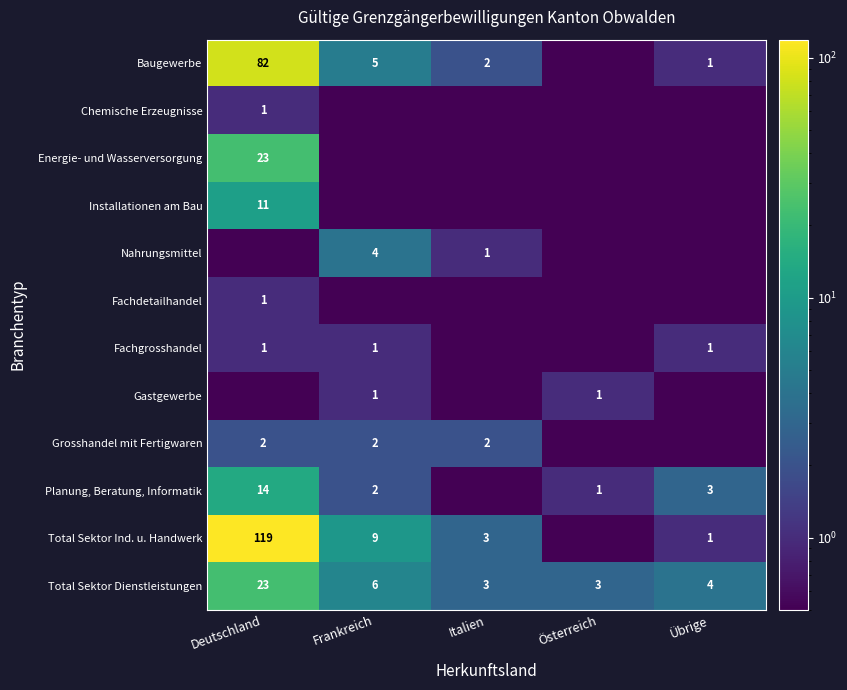

Which category has the lowest value across all series?

Österreich